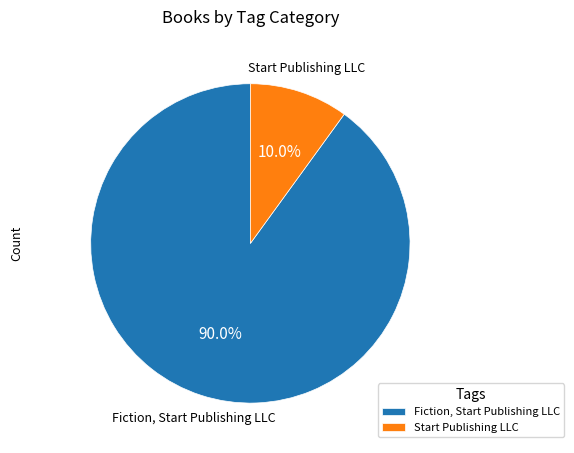

Is it true that Start Publishing LLC is 10% of the pie?

True